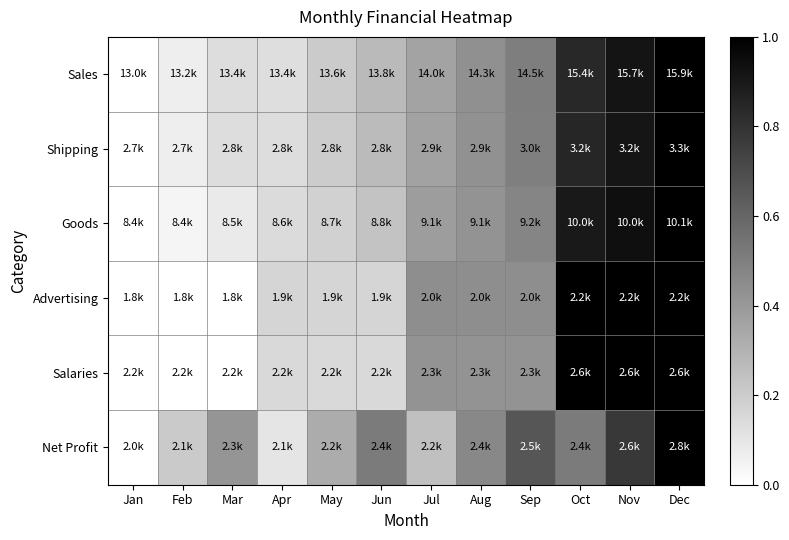

Reading left to right, extract all data points from this chart.

Sales: Jan=0.0	Feb=0.1	Mar=0.1	Apr=0.1	May=0.2	Jun=0.3	Jul=0.4	Aug=0.4	Sep=0.5	Oct=0.8	Nov=0.9	Dec=1.0
Shipping: Jan=0.0	Feb=0.1	Mar=0.1	Apr=0.1	May=0.2	Jun=0.3	Jul=0.4	Aug=0.4	Sep=0.5	Oct=0.8	Nov=0.9	Dec=1.0
Goods: Jan=0.0	Feb=0.0	Mar=0.1	Apr=0.1	May=0.2	Jun=0.2	Jul=0.4	Aug=0.4	Sep=0.5	Oct=0.9	Nov=0.9	Dec=1.0
Advertising: Jan=0.0	Feb=0.0	Mar=0.0	Apr=0.2	May=0.2	Jun=0.2	Jul=0.4	Aug=0.4	Sep=0.4	Oct=1.0	Nov=1.0	Dec=1.0
Salaries: Jan=0.0	Feb=0.0	Mar=0.0	Apr=0.1	May=0.1	Jun=0.1	Jul=0.4	Aug=0.4	Sep=0.4	Oct=1.0	Nov=1.0	Dec=1.0
Net Profit: Jan=0.0	Feb=0.2	Mar=0.4	Apr=0.1	May=0.3	Jun=0.5	Jul=0.2	Aug=0.5	Sep=0.7	Oct=0.5	Nov=0.8	Dec=1.0